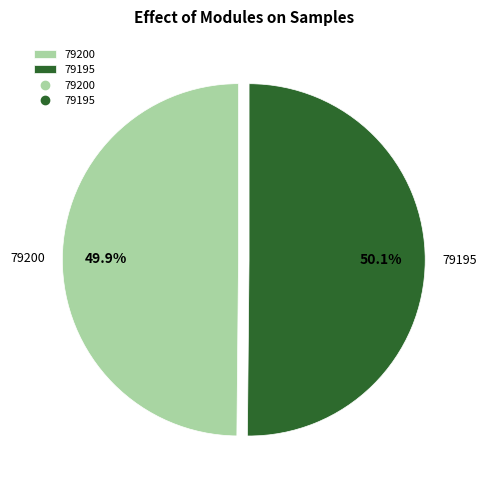

To the nearest percent, what is the difference between the 79200 and 79195 slice percentages?

0%